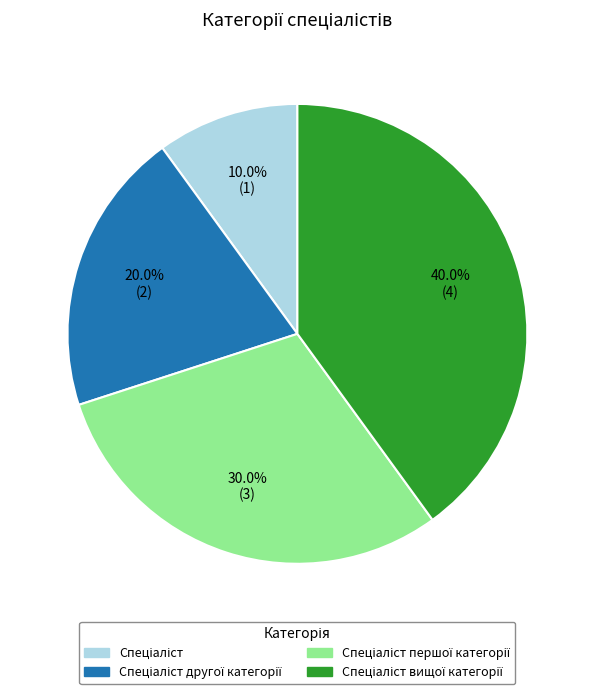

Is there a majority slice in this chart?

No